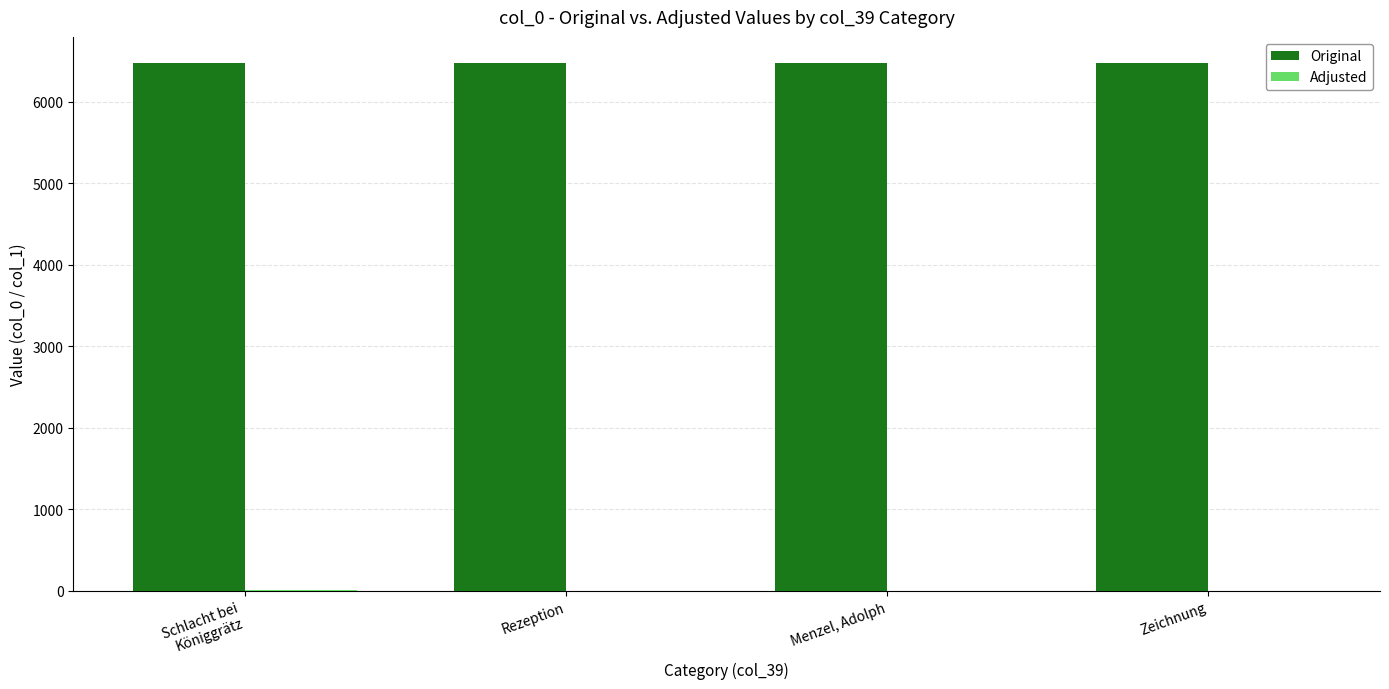

What is the maximum value for Original?

6475